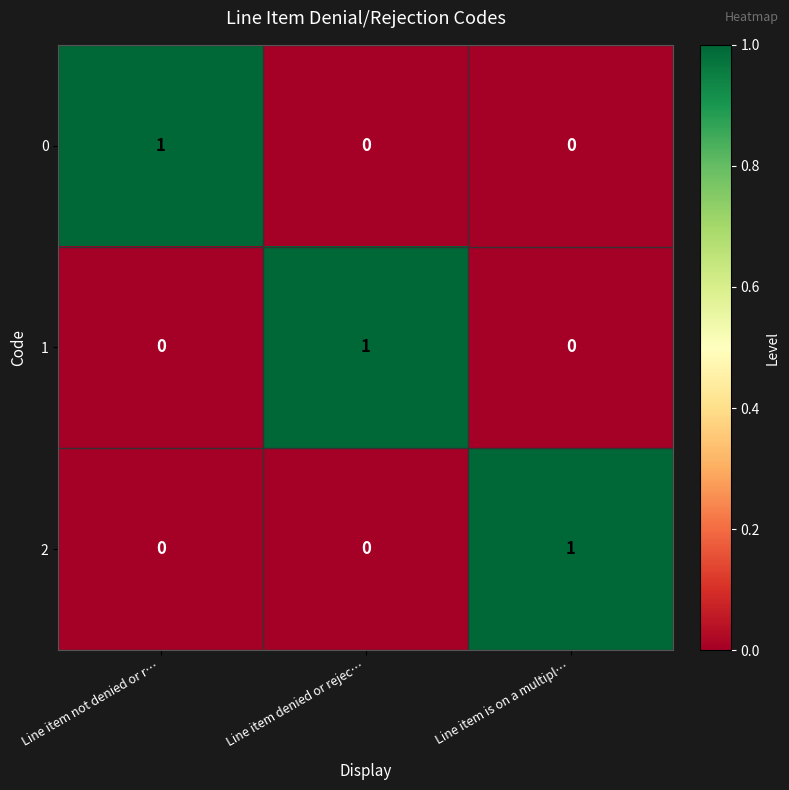

At how many categories does at least one series exceed 0?

3